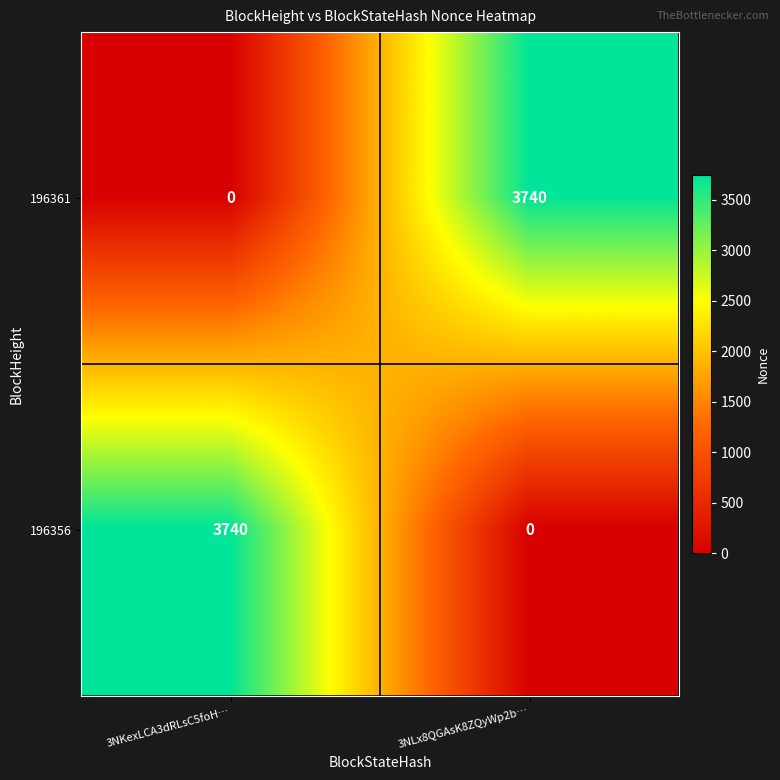

What is the difference between the highest and lowest values at 3NLx8QGAsK8ZQyWp2b…?

3740